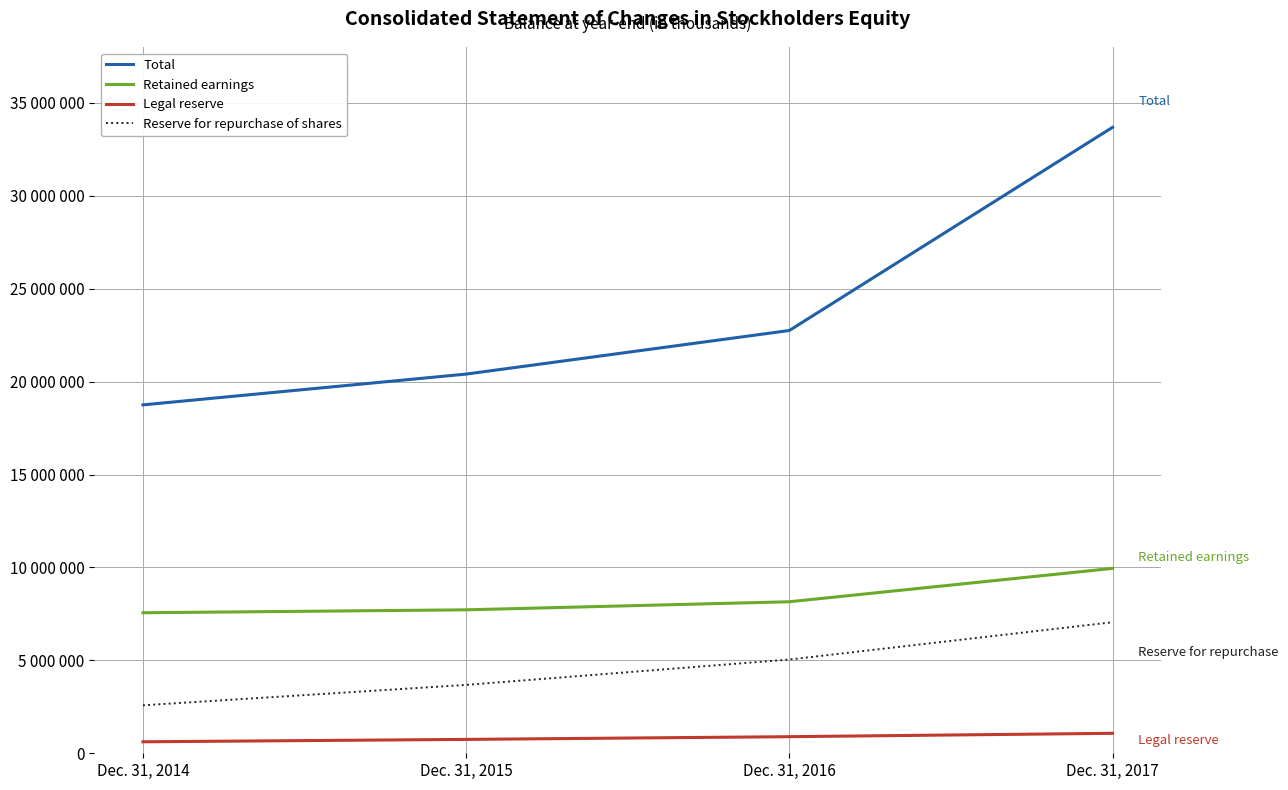

List the series in order of their overall mean, lowest first.

Legal reserve, Reserve for repurchase of shares, Retained earnings, Total